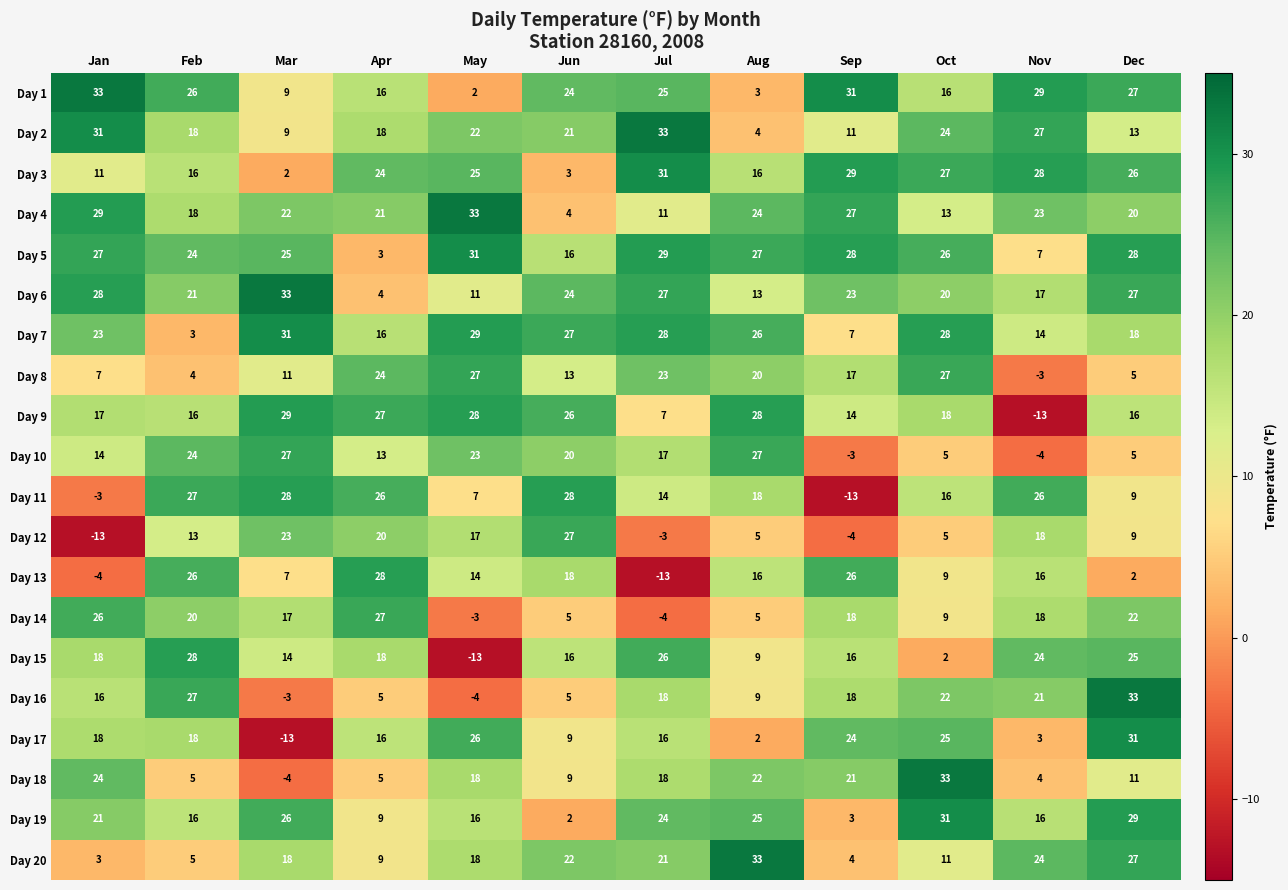

What is the greatest value displayed?

33